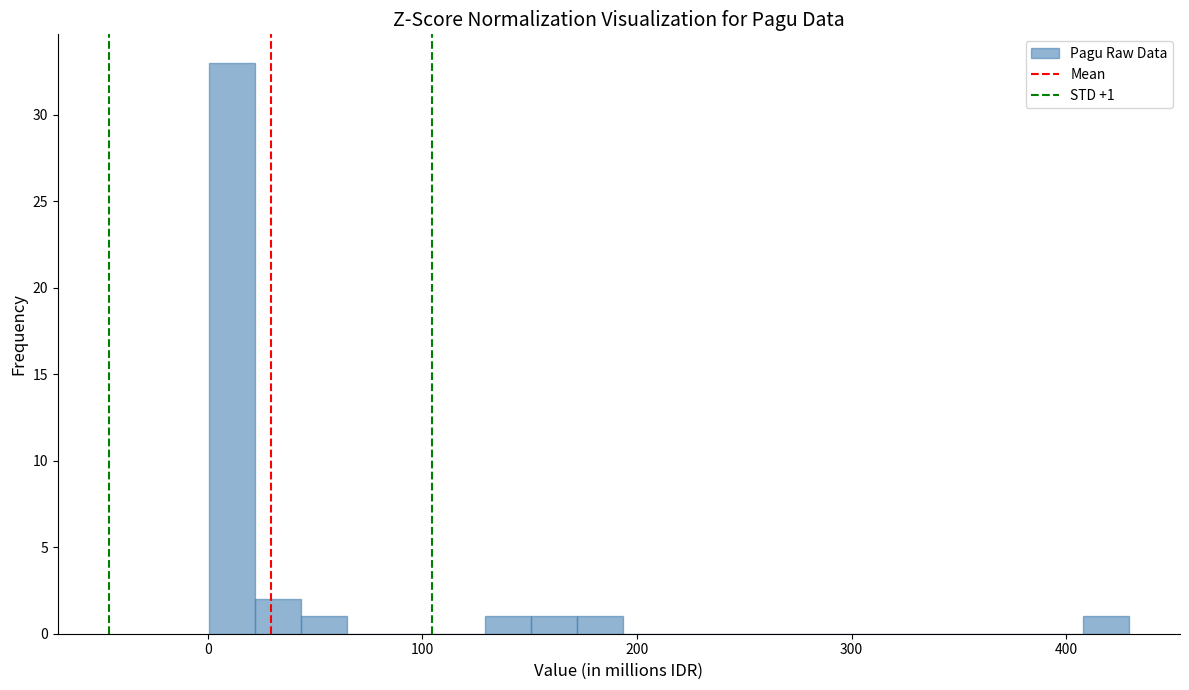

Around what value on the x-axis is the tallest bar? Give the approximate position of its centre, as read against the axis.

10